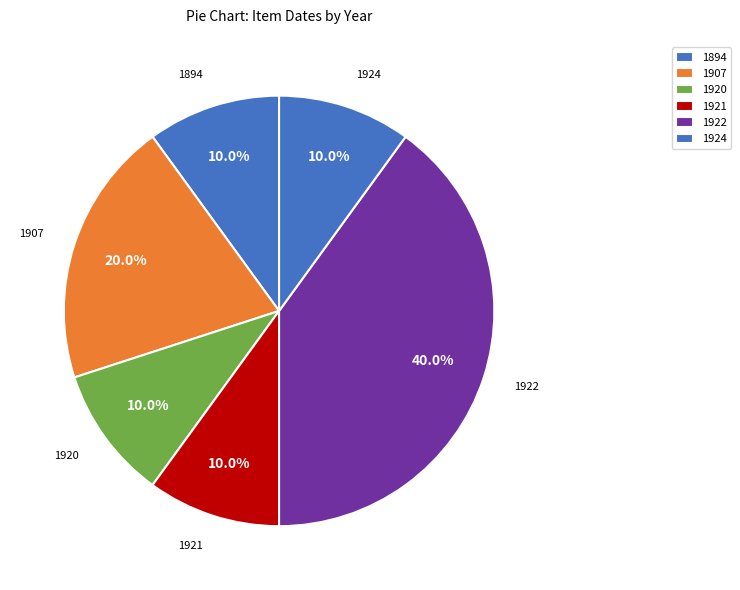

Is there a majority slice in this chart?

No